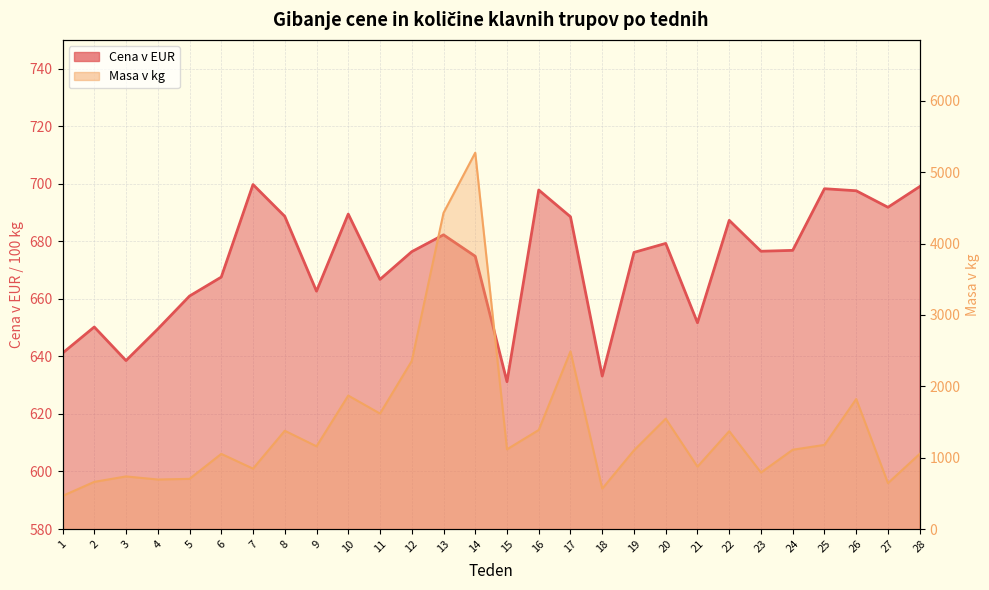

What is the average value of the Cena v EUR series?

672.6